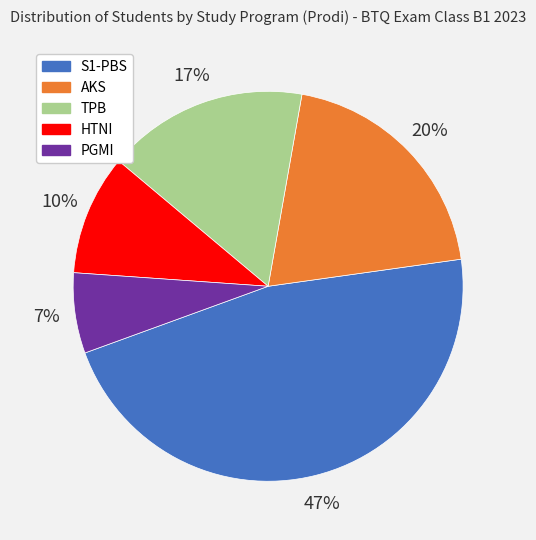

Does any single category account for the majority?

No